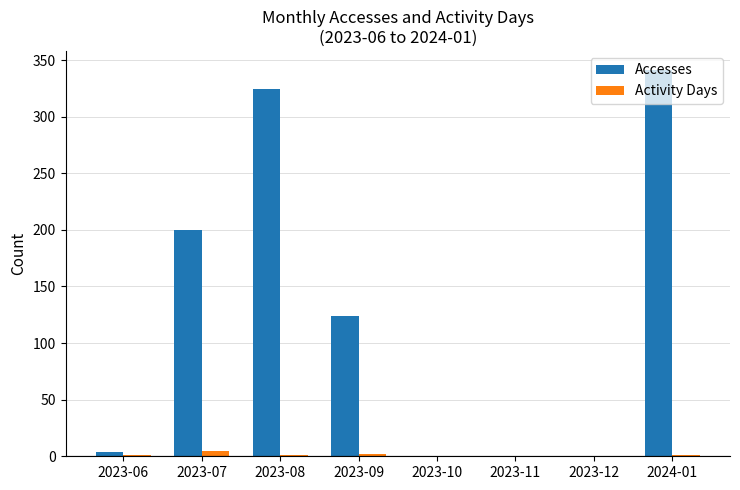

The Accesses series shows 324 at 2023-08. True or false?

True